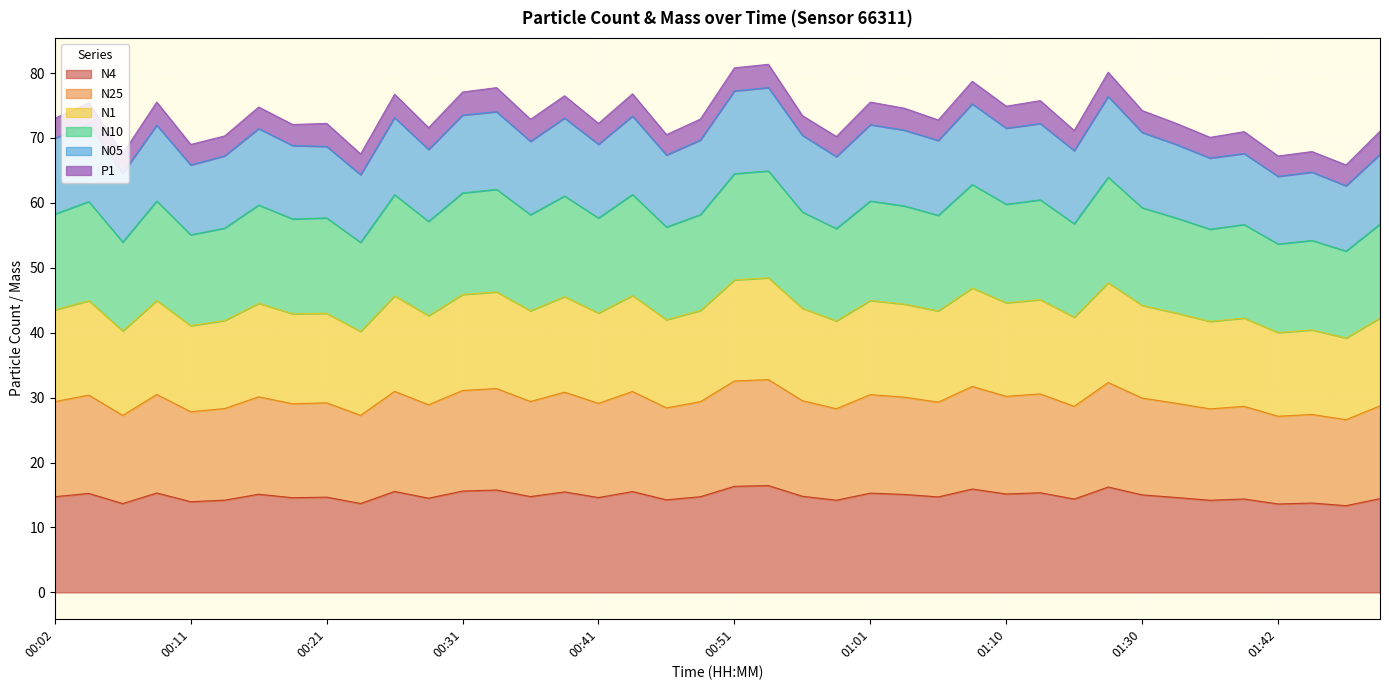

How many lines are shown in the chart?

6